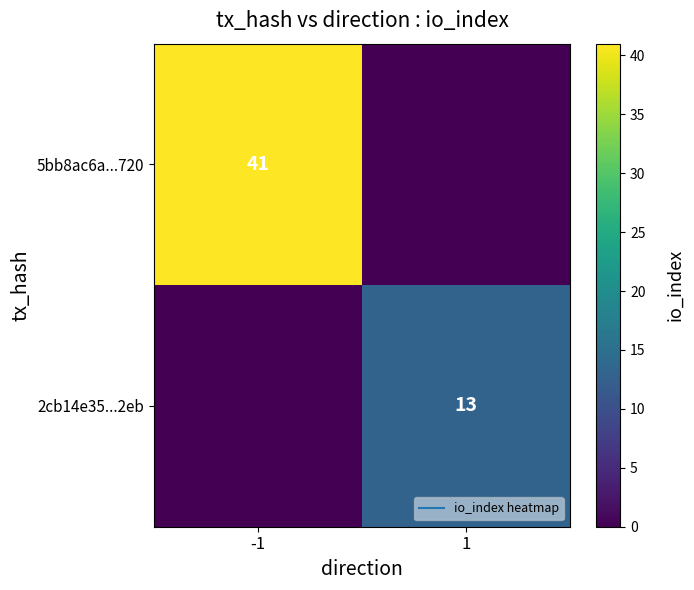

At which label does 2cb14e35...2eb reach its minimum?

-1